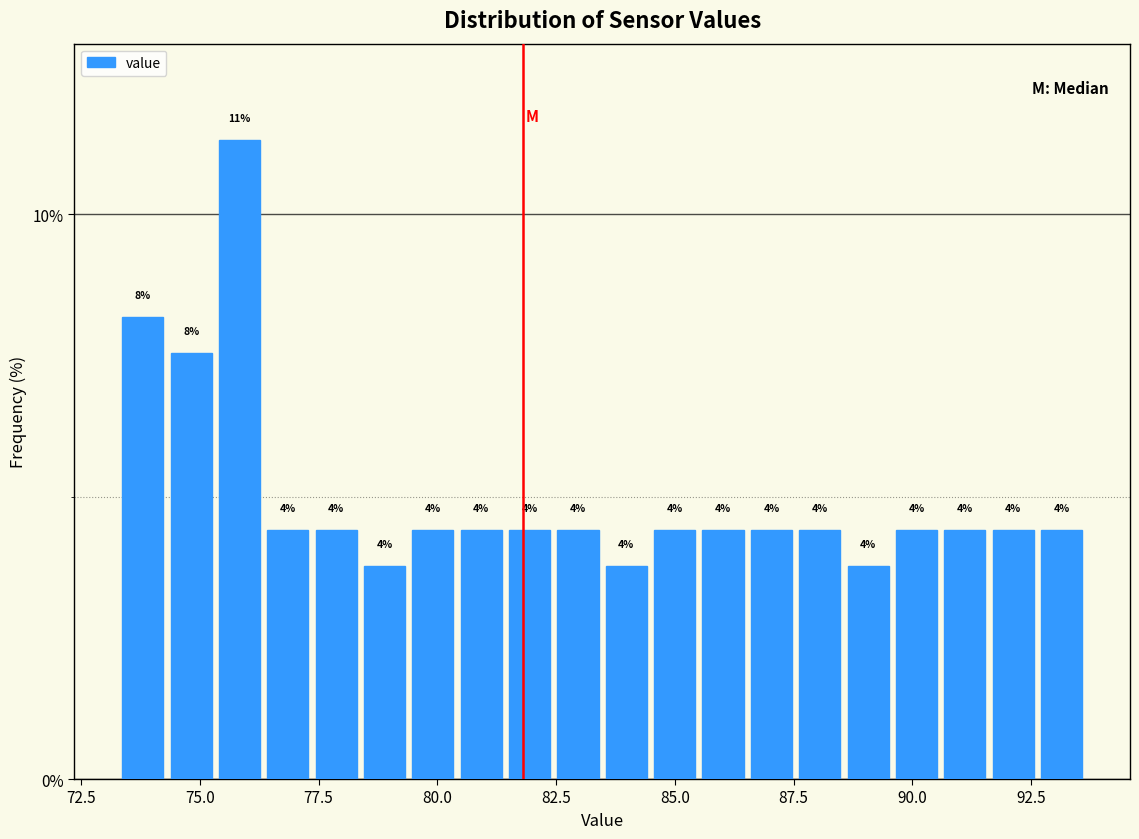

Around what value on the x-axis is the tallest bar? Give the approximate position of its centre, as read against the axis.

76.0